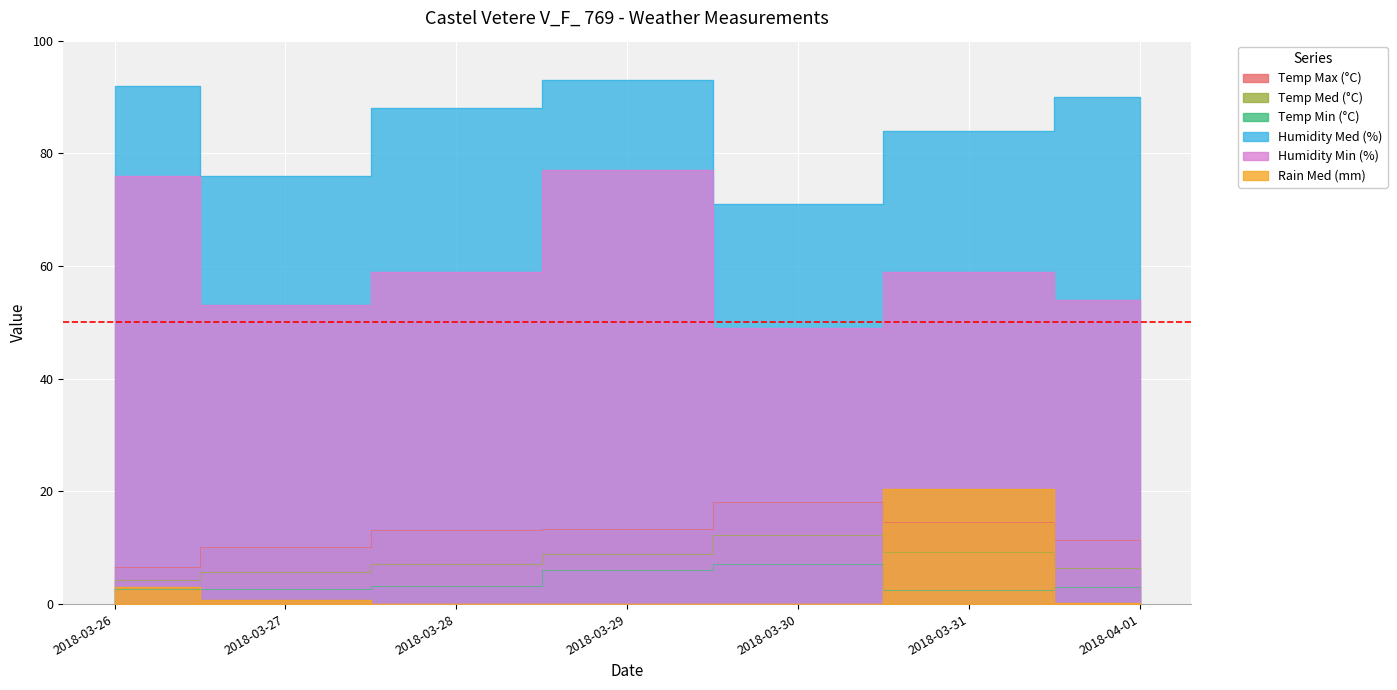

At which label does Humidity Min (%) first exceed 59?

2018-03-26